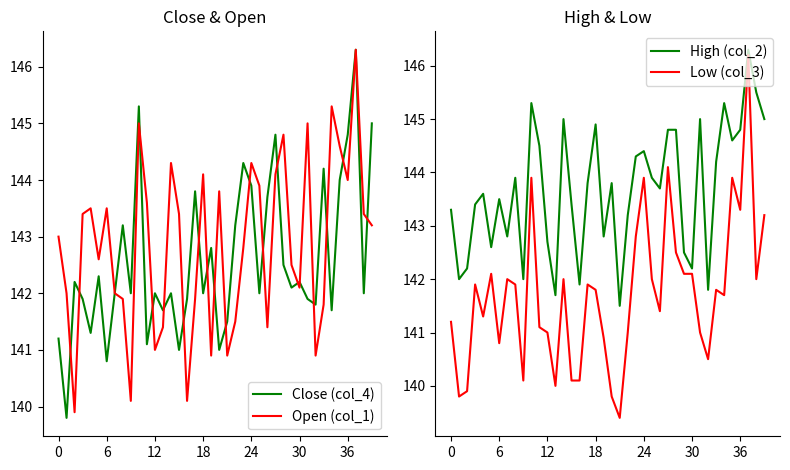

True or false: Low (col_3) has a value of 142.1 at 29.

True